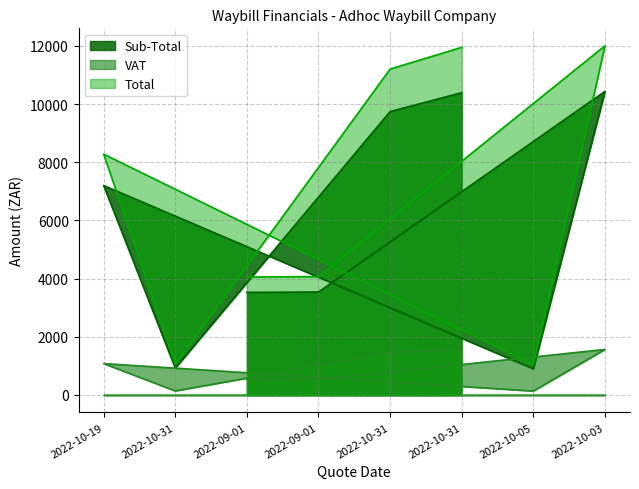

Which series changed the most between 2022-10-19 and 2022-10-31?

Total